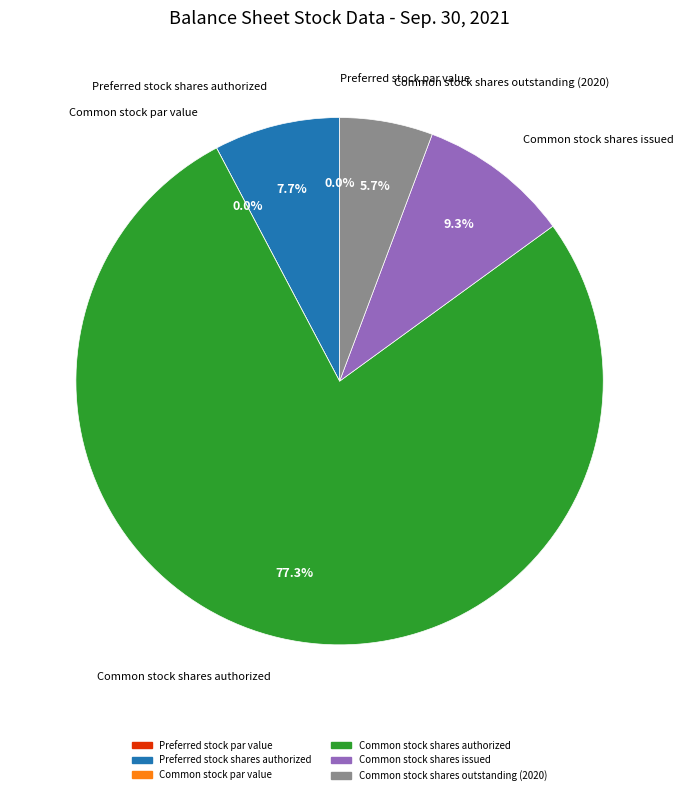

Rank the categories by value from lowest to highest.

Preferred stock par value, Common stock par value, Common stock shares outstanding (2020), Preferred stock shares authorized, Common stock shares issued, Common stock shares authorized